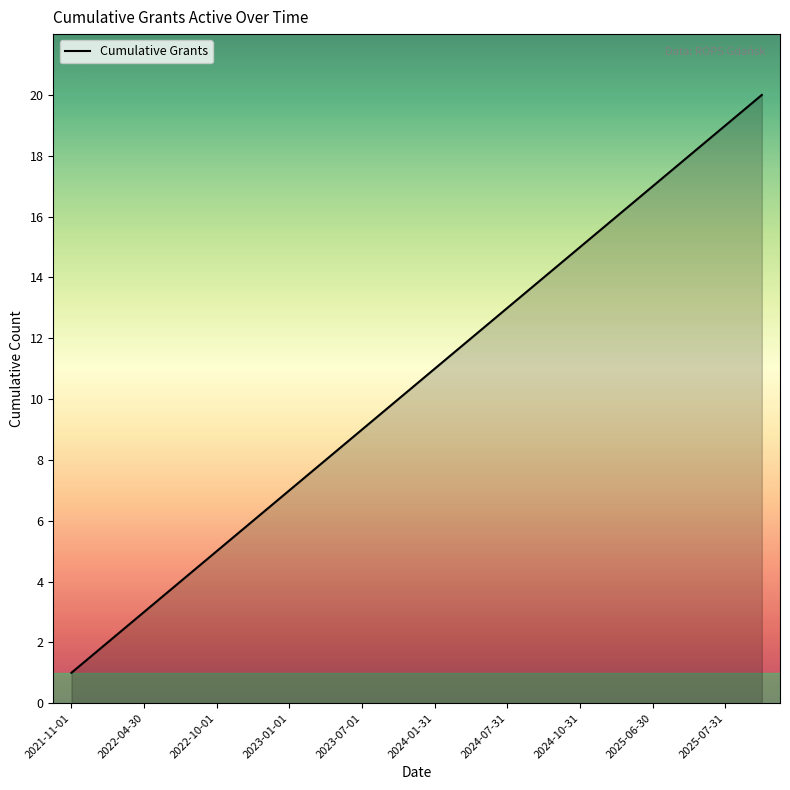

Does the chart have visible grid lines?

No